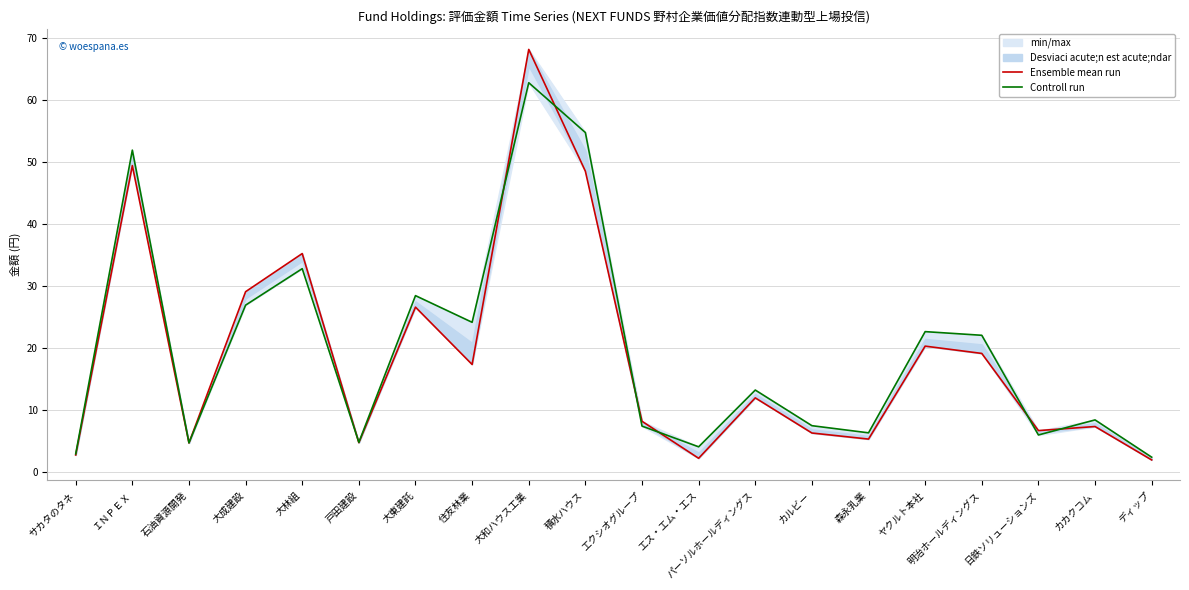

Which series changed the most between 大和ハウス工業 and 森永乳業?

Ensemble mean run